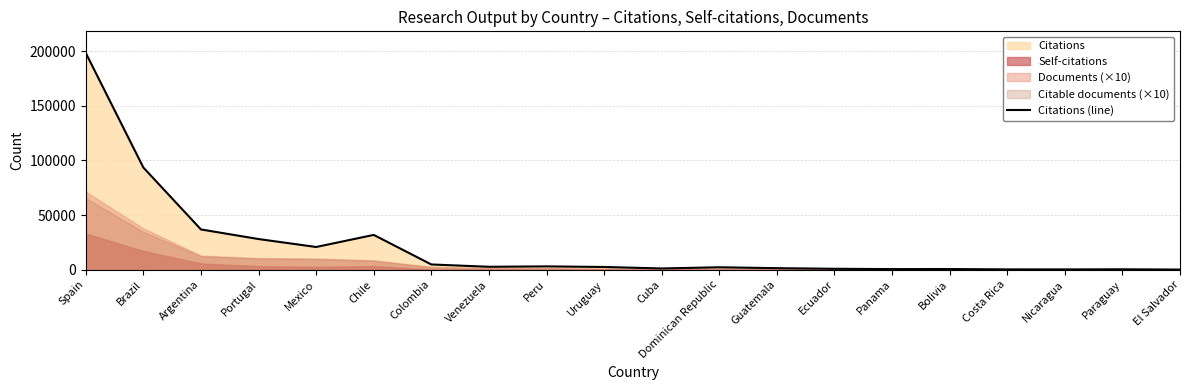

Rank the categories by value from lowest to highest.

El Salvador, Nicaragua, Costa Rica, Paraguay, Panama, Bolivia, Ecuador, Cuba, Guatemala, Dominican Republic, Uruguay, Venezuela, Peru, Colombia, Mexico, Portugal, Chile, Argentina, Brazil, Spain